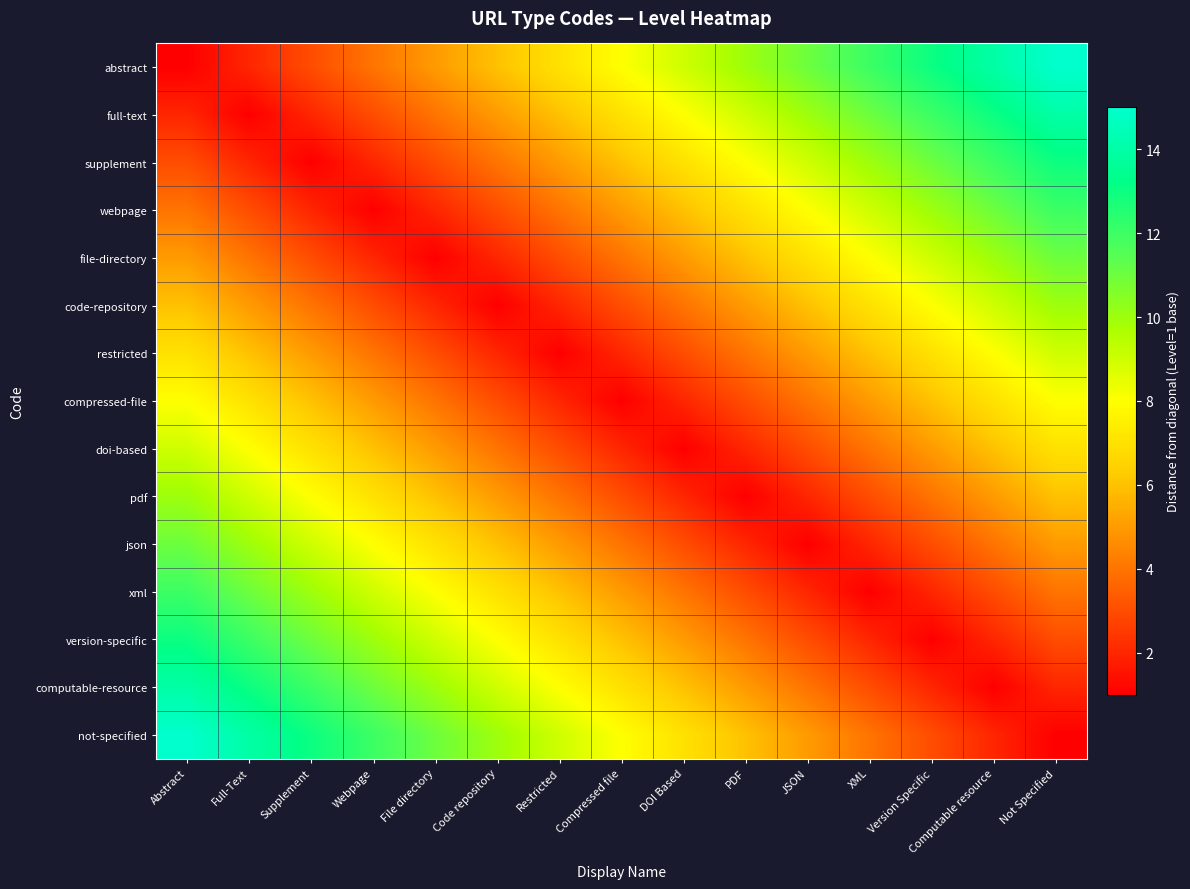

What is the difference between the highest and lowest values at Not Specified?

14